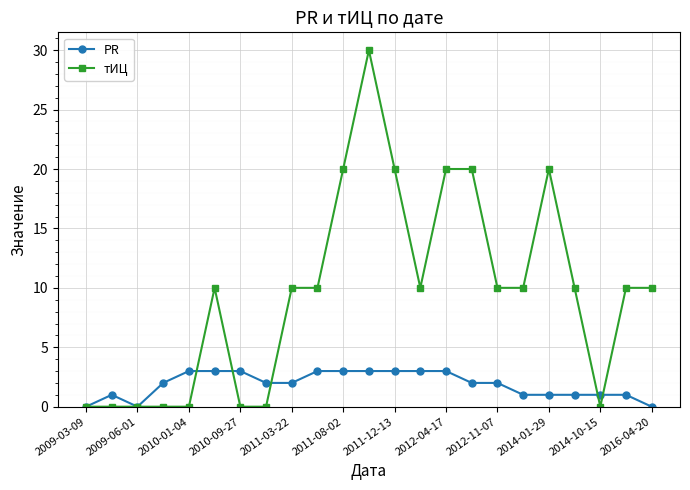

Which series has the largest total across all categories?

тИЦ